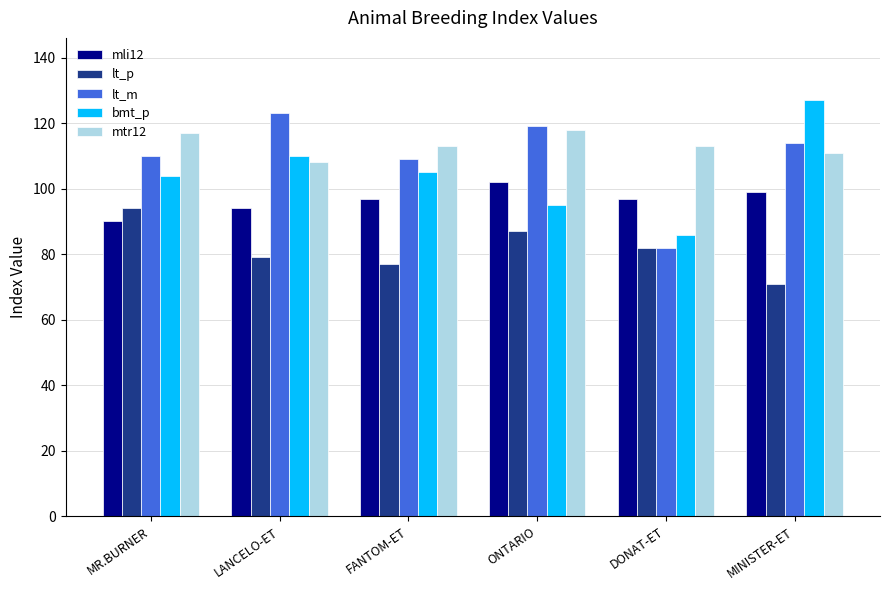

Is the value of lt_p at MINISTER-ET greater than the value of mli12 at LANCELO-ET?

No